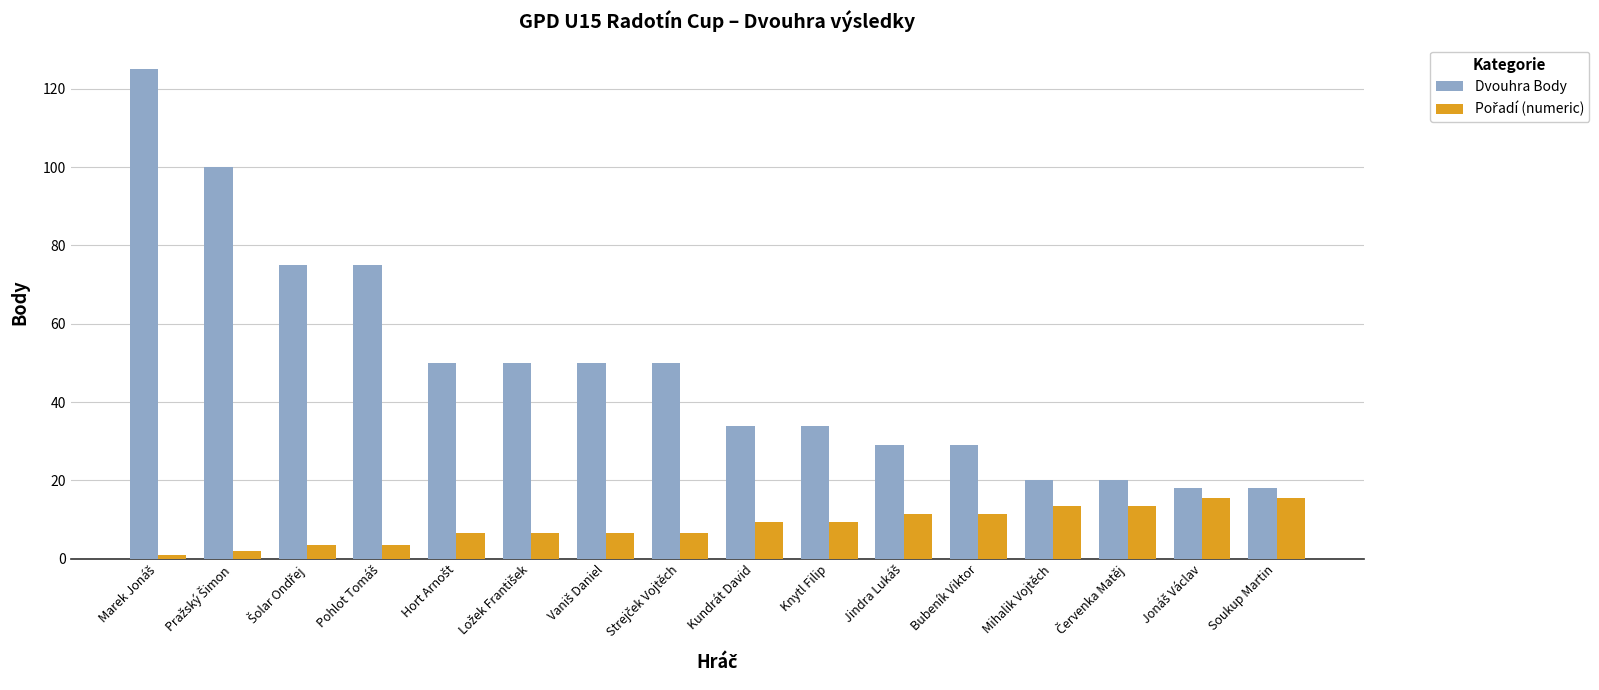

What is the lowest value of the Dvouhra Body series?

18.0